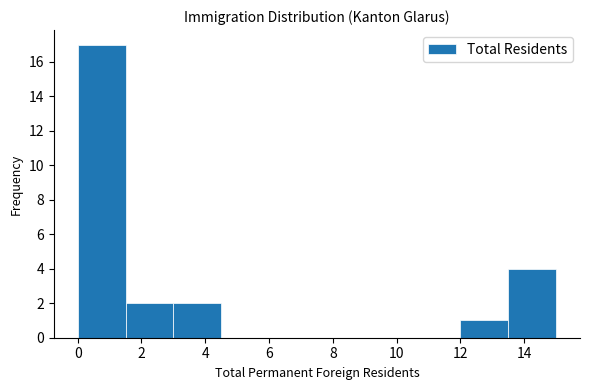

Which range on the x-axis has the tallest bar?

0.0 to 1.5